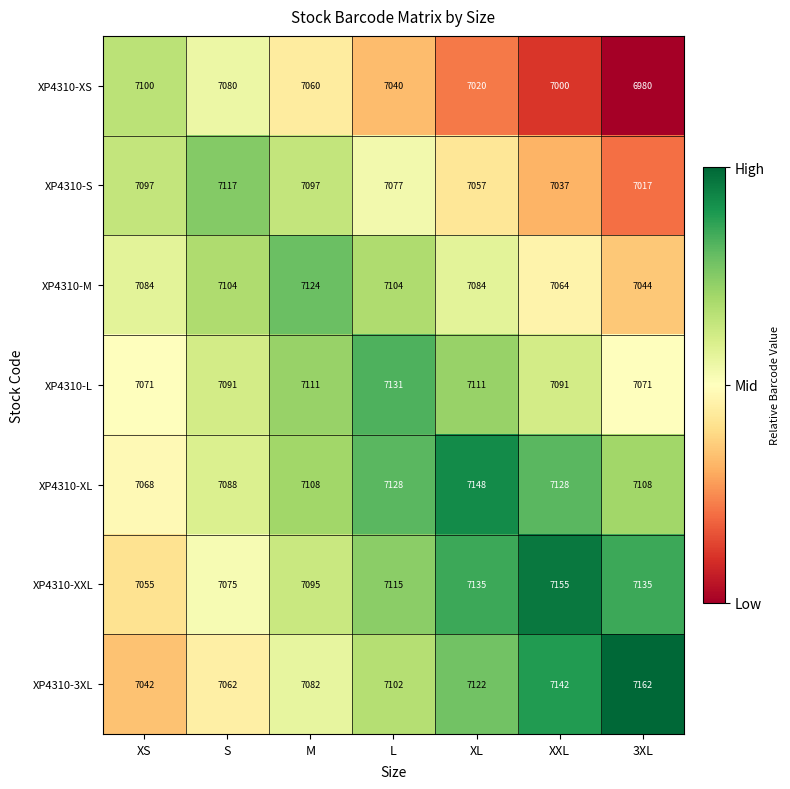

What is the greatest value displayed?

7162